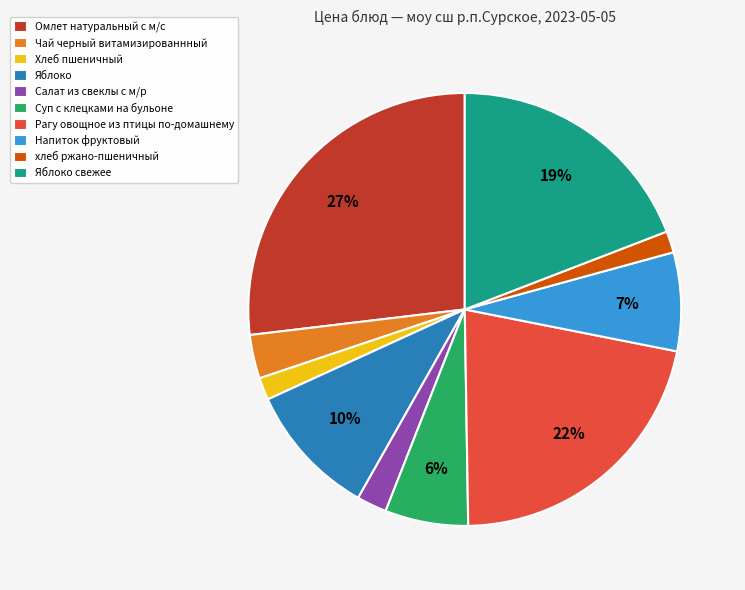

Between Яблоко and Суп с клецками на бульоне, which is larger?

Яблоко